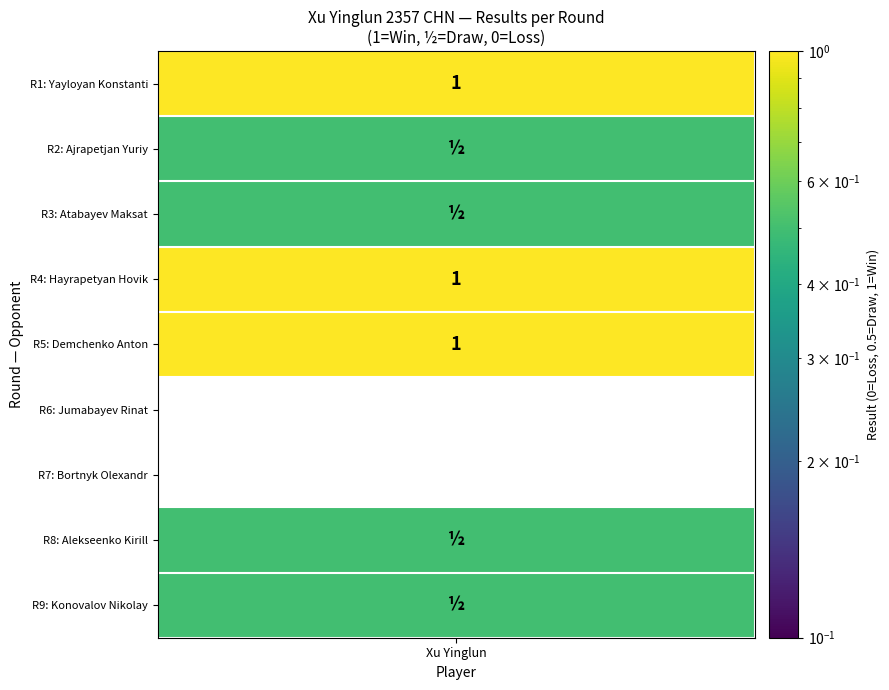

Where is the data nearest to the value 0?

Jumabayev Rinat